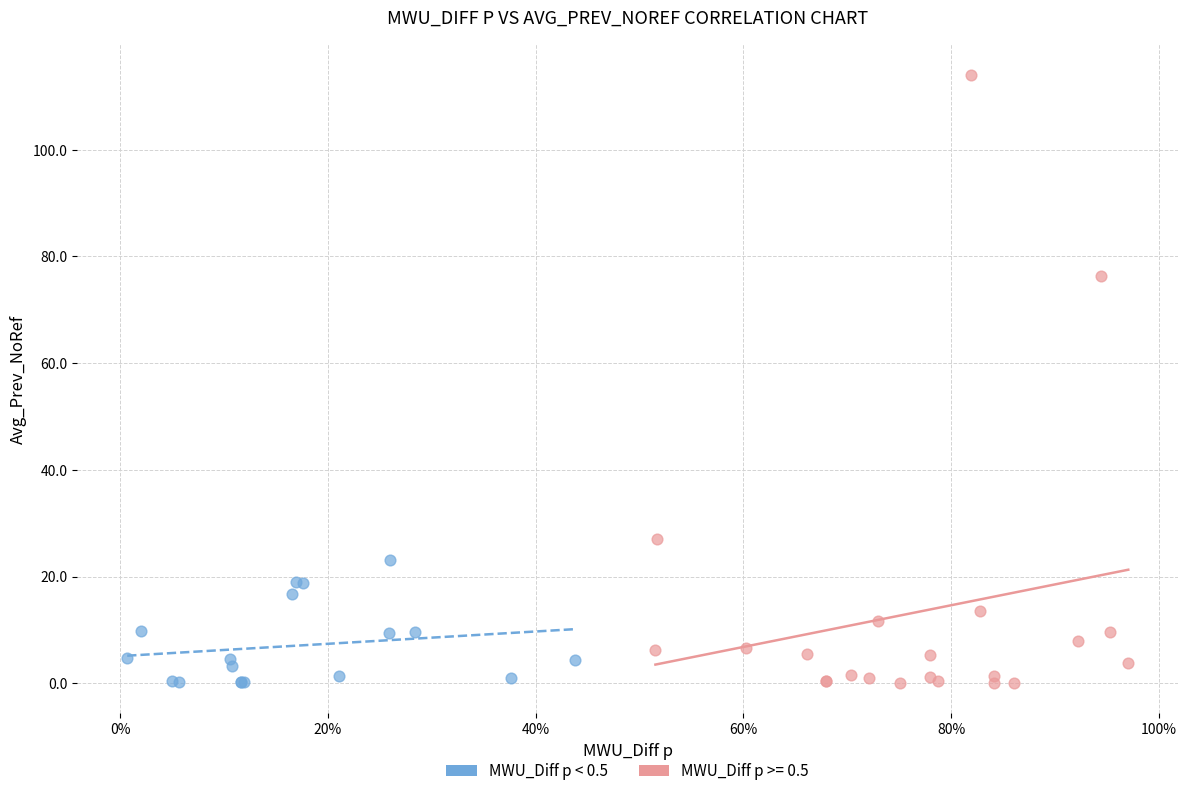

Which series has the widest spread of Y values?

MWU_Diff p >= 0.5